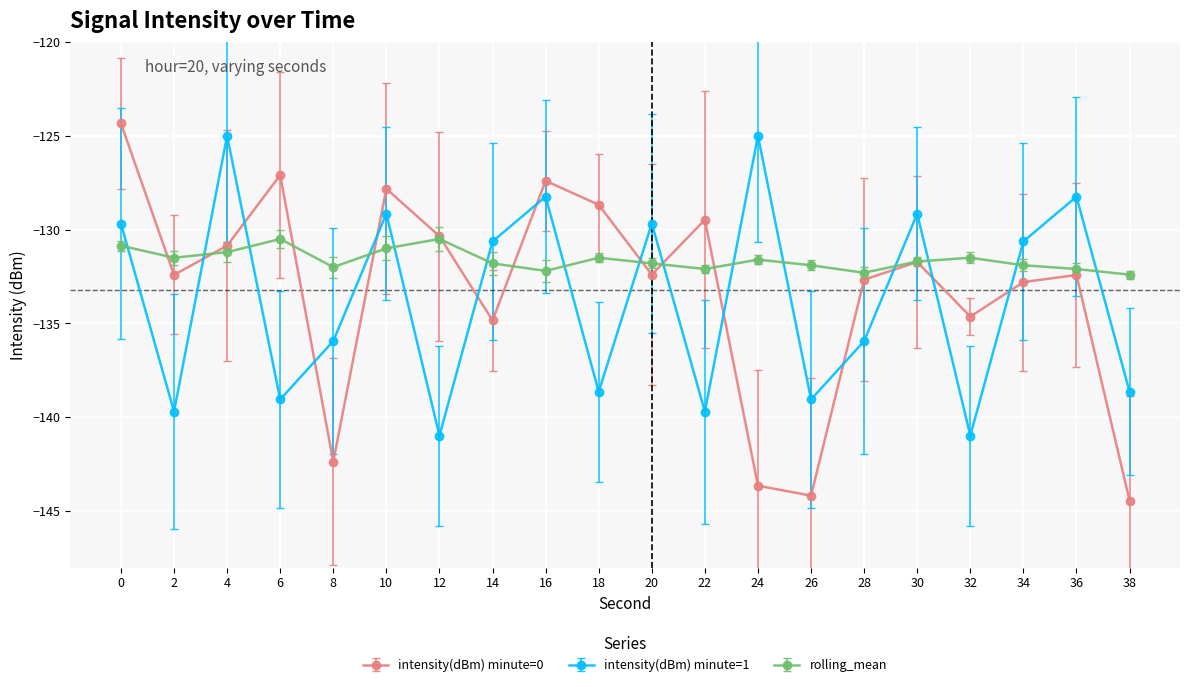

Is it true that intensity(dBm) minute=1 equals -129.7 at 0?

True